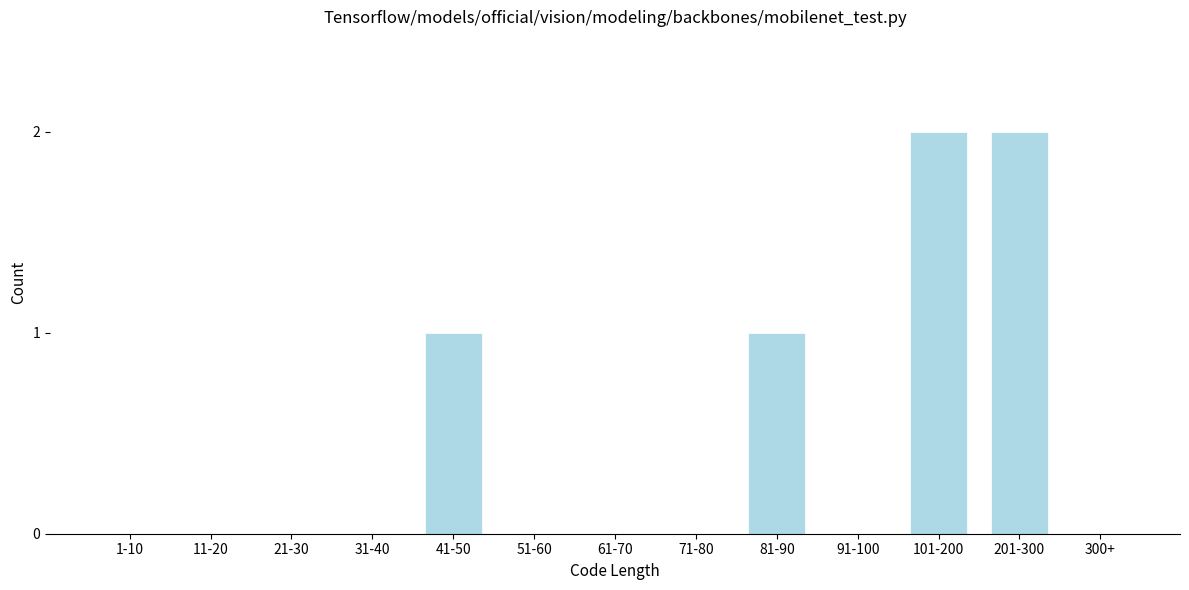

Reading left to right, list all the values displayed in this chart.

1-10=0	11-20=0	21-30=0	31-40=0	41-50=1	51-60=0	61-70=0	71-80=0	81-90=1	91-100=0	101-200=2	201-300=2	300+=0